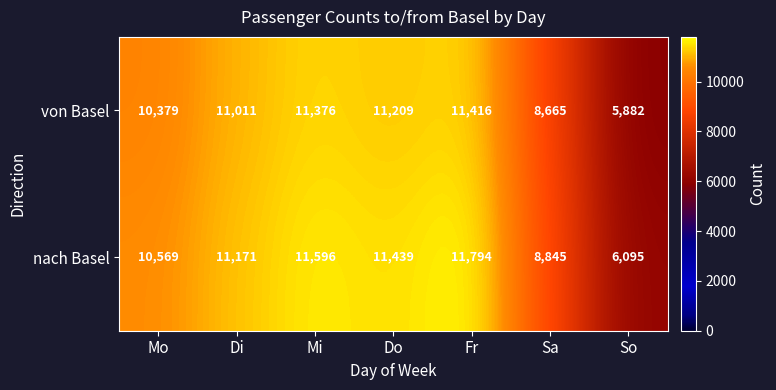

Reading left to right, transcribe all the data shown in this chart.

von Basel: 10379	11011	11376	11209	11416	8665	5882
nach Basel: 10569	11171	11596	11439	11794	8845	6095